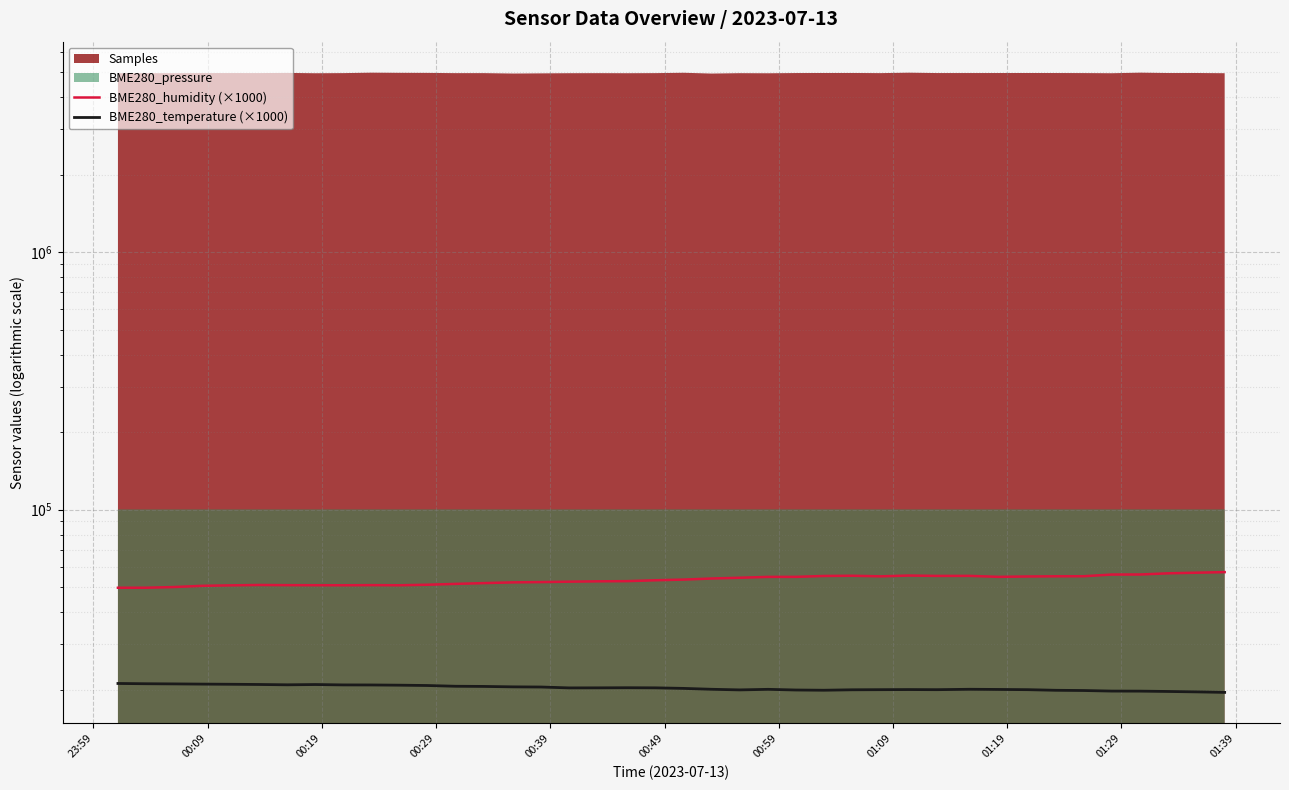

How many lines are shown in the chart?

2